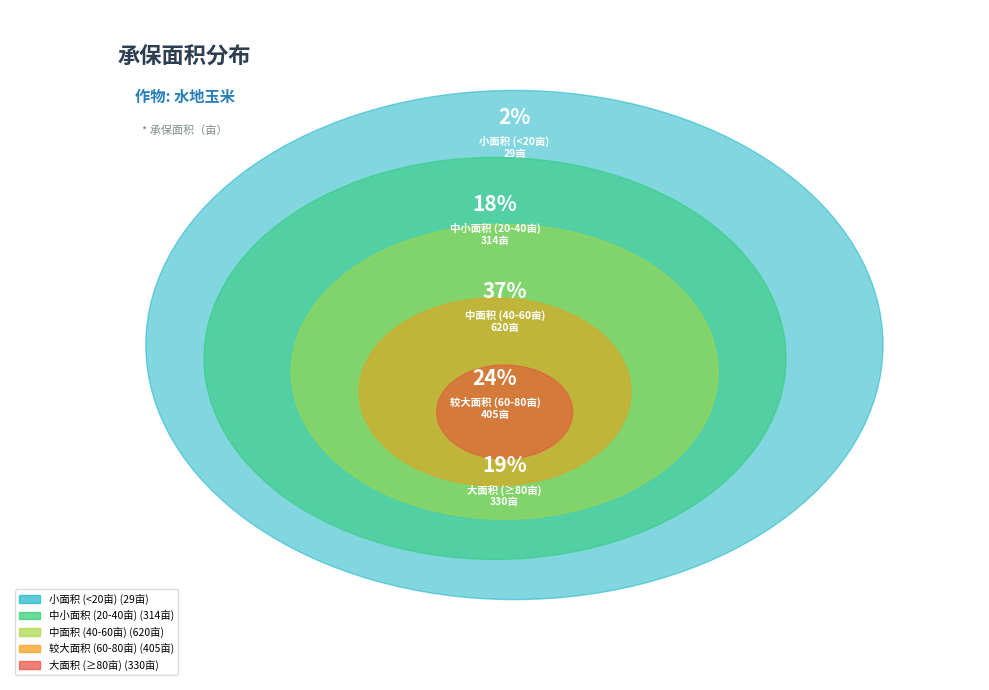

Is 何仓杰 the majority of the pie?

No